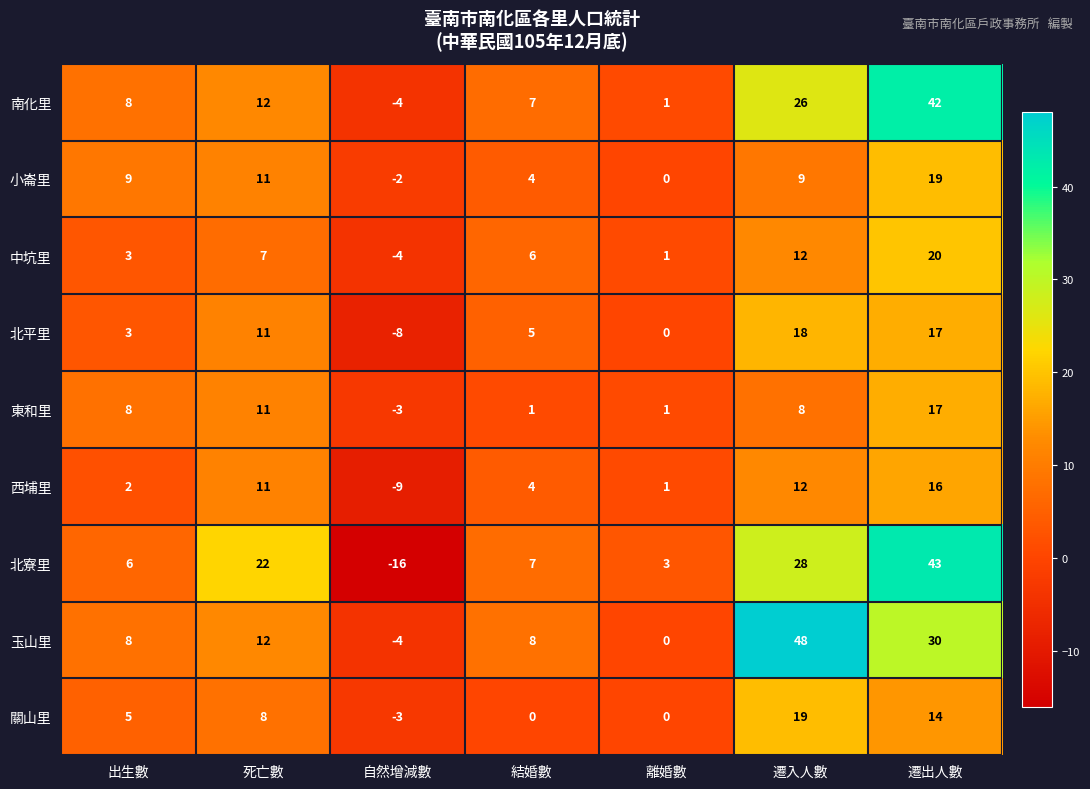

Is it true that 北寮里 equals 2 at 結婚數?

False